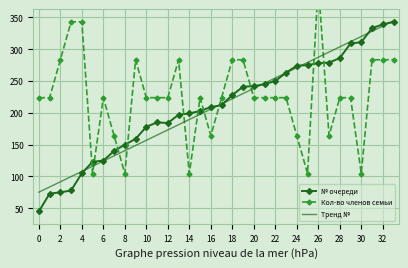

What is the label of the 3rd point from the right?

31